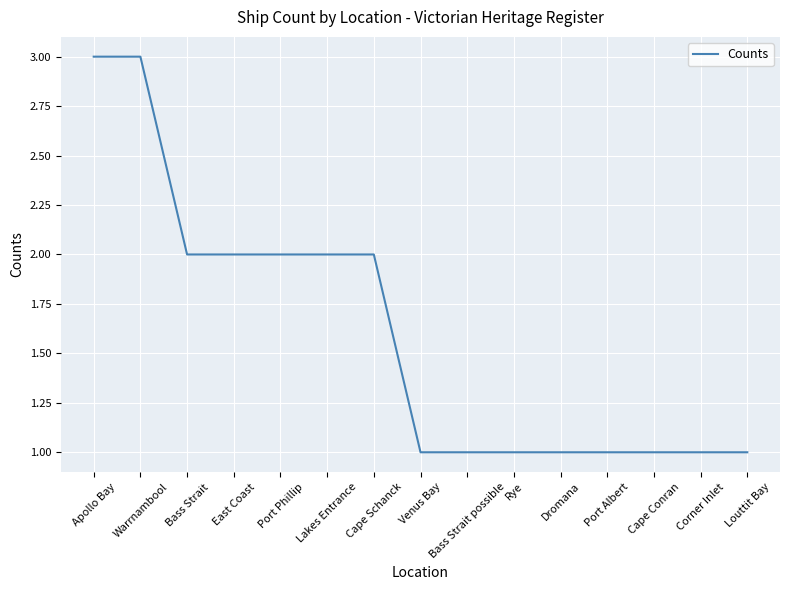

What position from the left is Lakes Entrance?

6